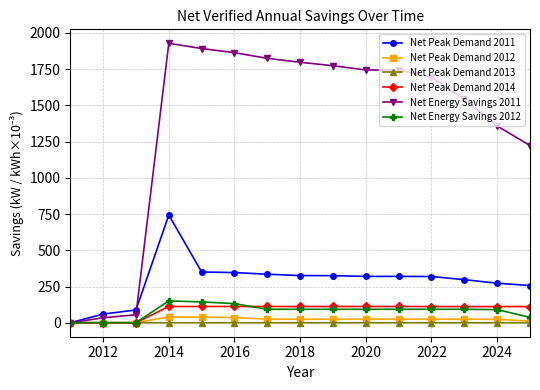

Which series has the widest spread of values?

Net Energy Savings 2011